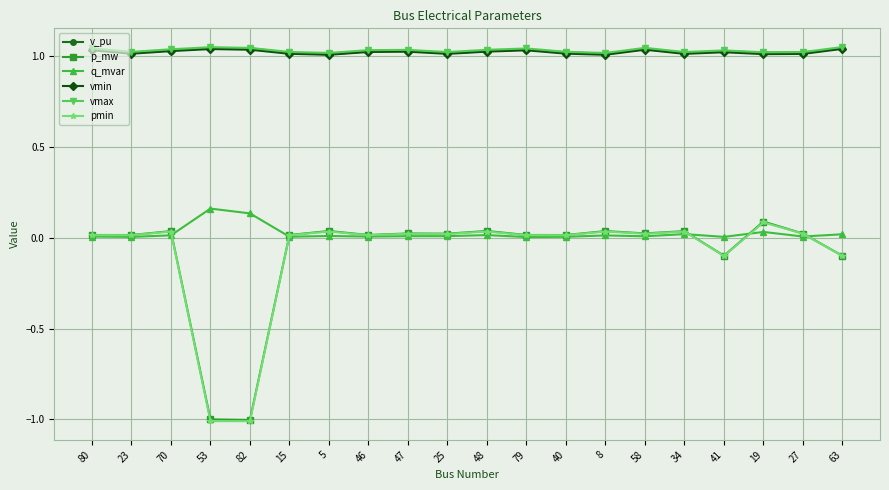

True or false: p_mw has more than 0 interior local peaks.

True